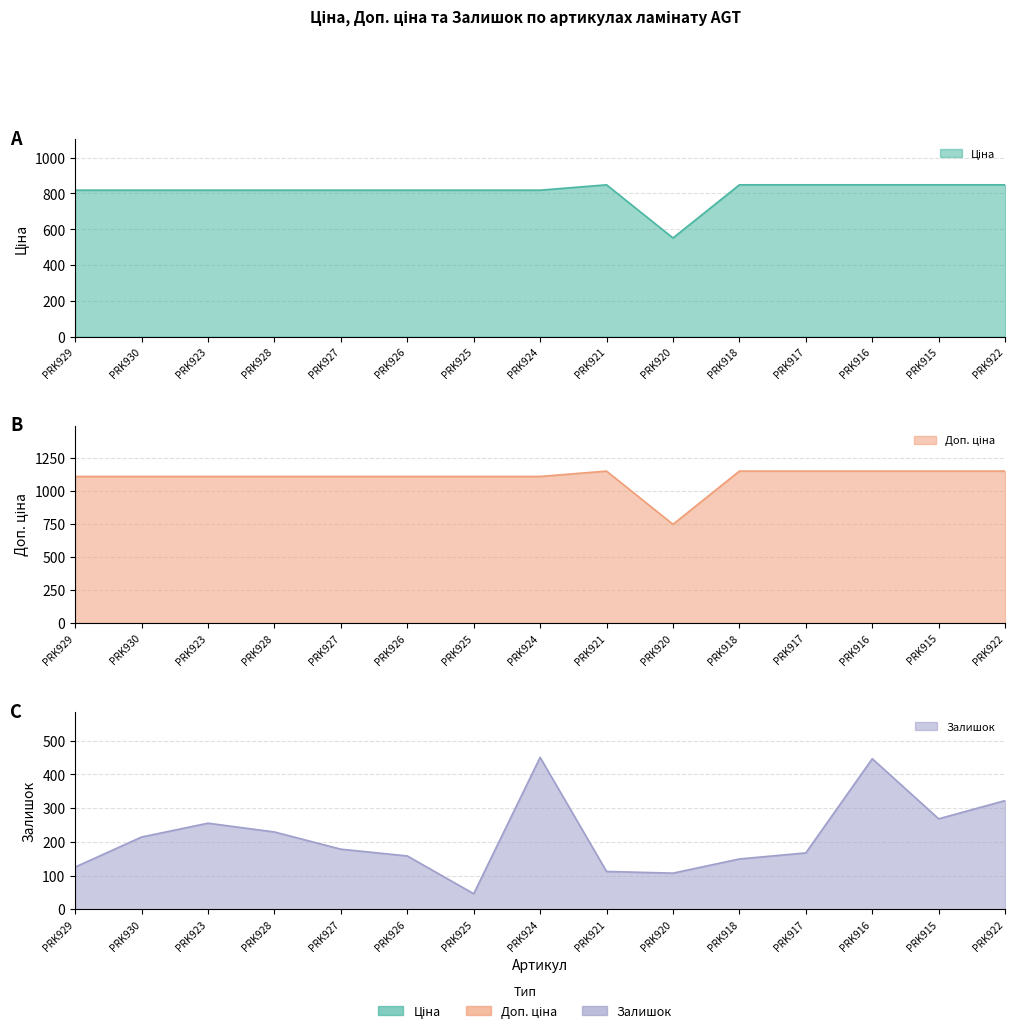

What are all the series names shown in the legend?

Ціна, Доп. ціна, Залишок